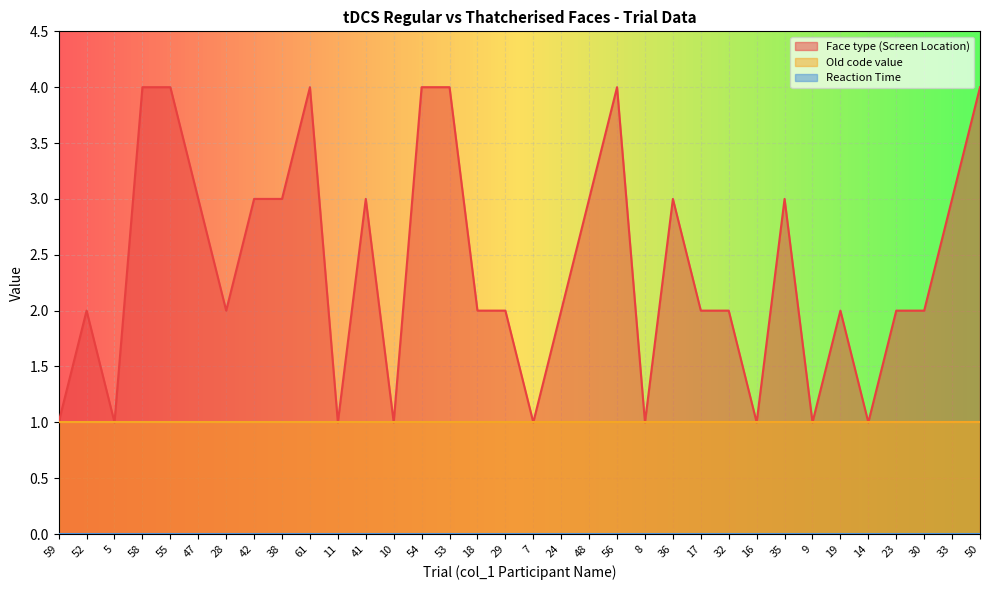

What is the spread (max minus min) of values at 14?

1